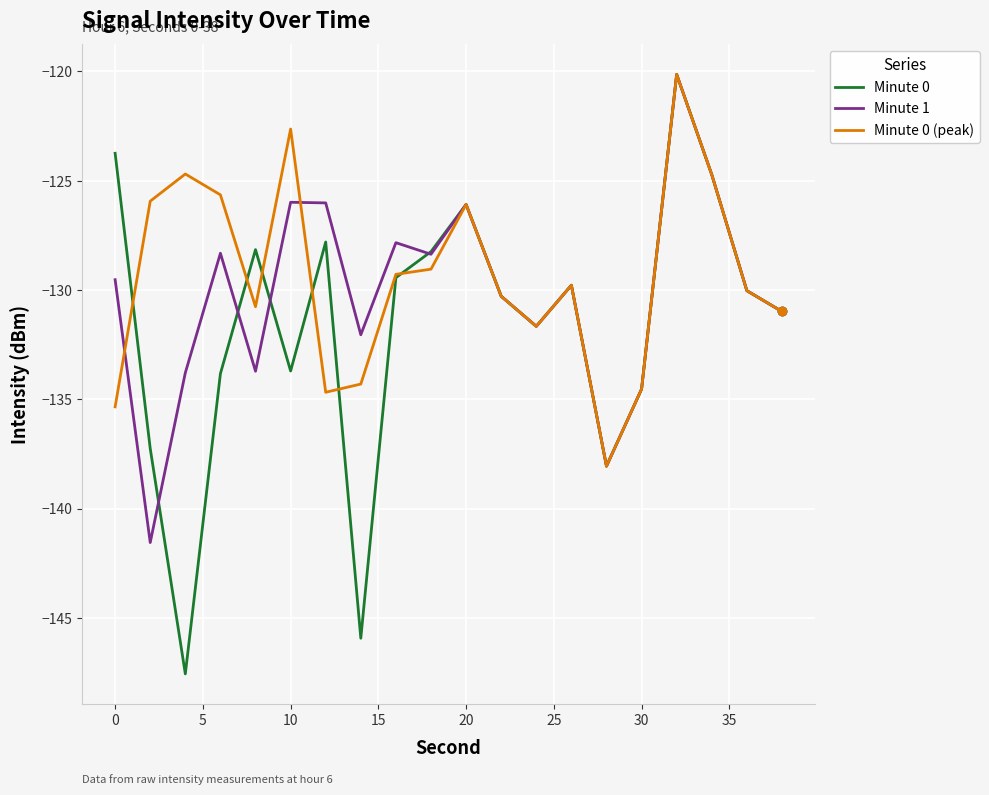

How many series are shown in this chart?

3